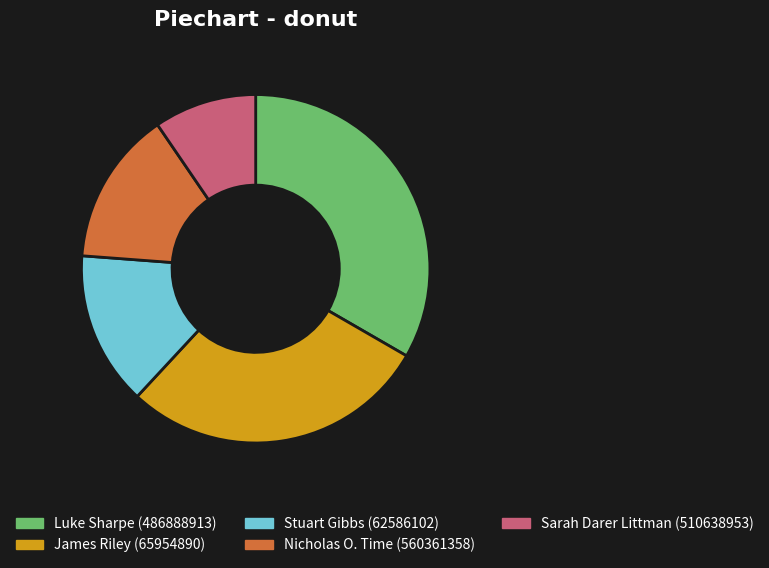

True or false: Nicholas O. Time (560361358) accounts for 9% of the total.

False